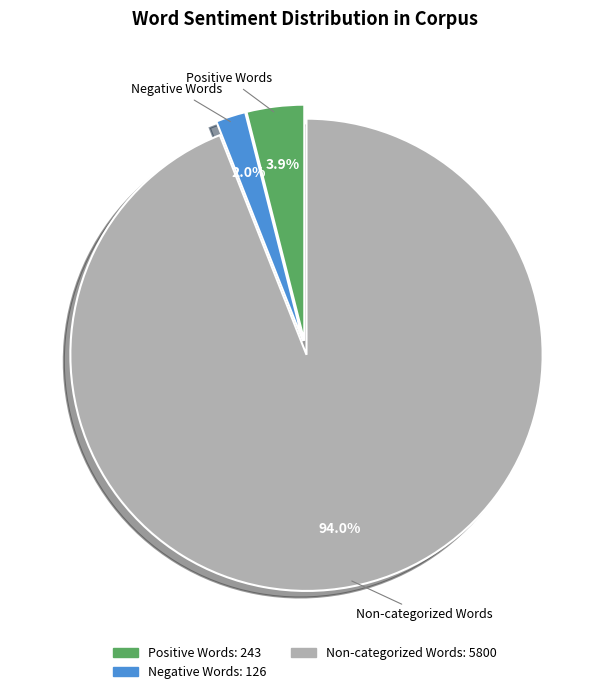

Is there a majority slice in this chart?

Yes